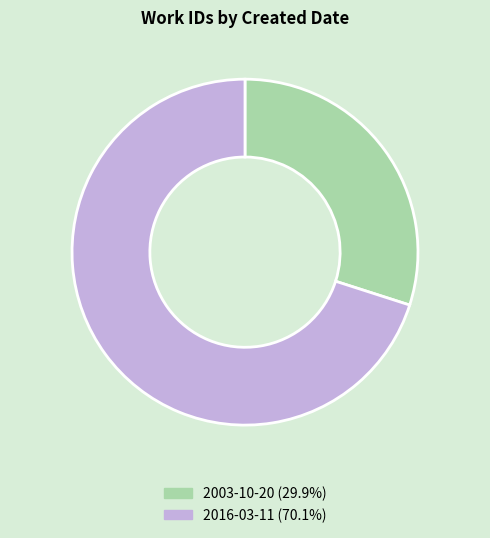

Is the sum of 2003-10-20 (29.9%) and 2016-03-11 (70.1%) greater than half?

Yes